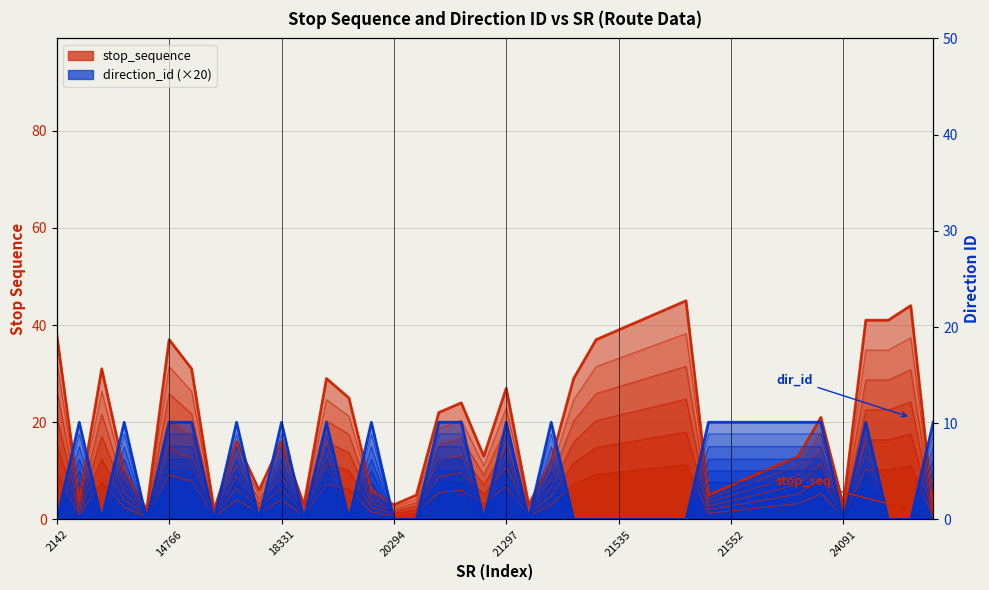

At 32, list the series in order from smallest to largest.

stop_sequence, direction_id